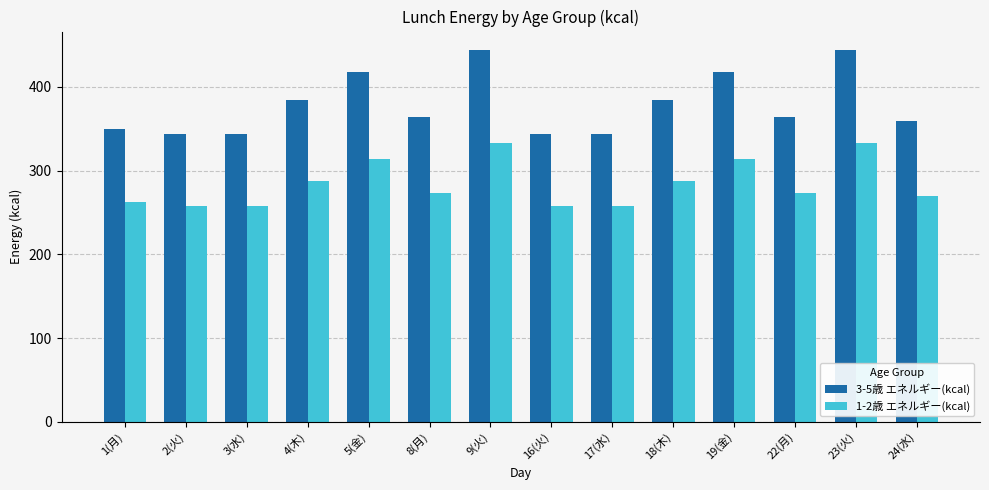

Which series has the largest total across all categories?

3-5歳 エネルギー(kcal)